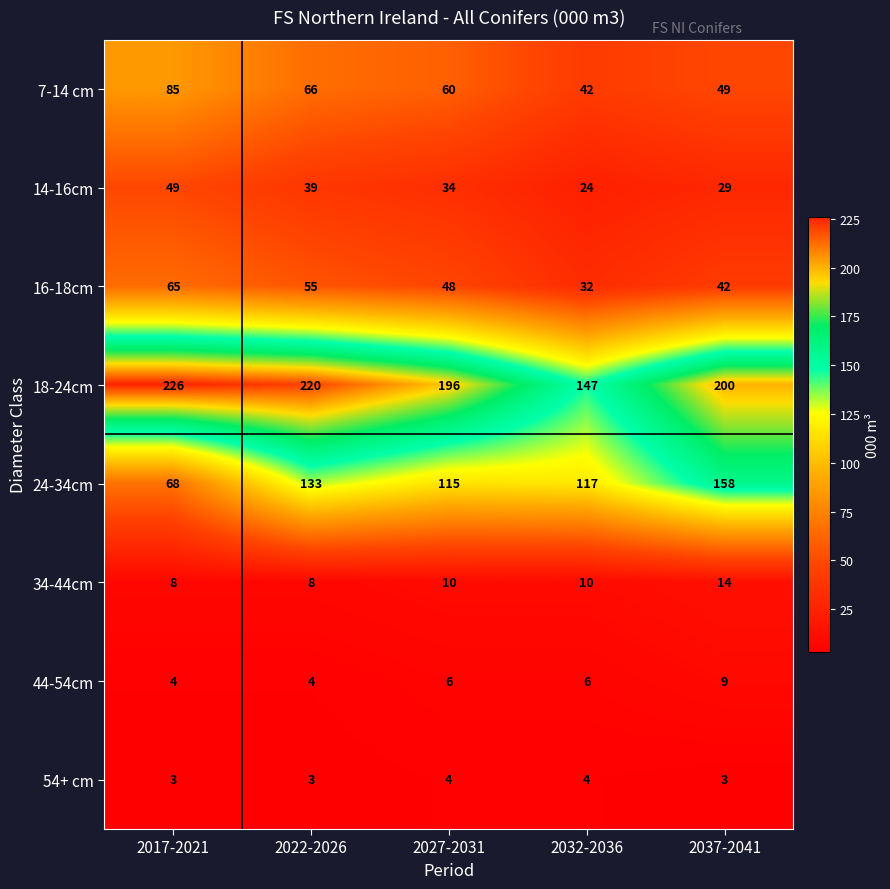

The value of 16-18cm at 2032-2036 is 55. True or false?

False